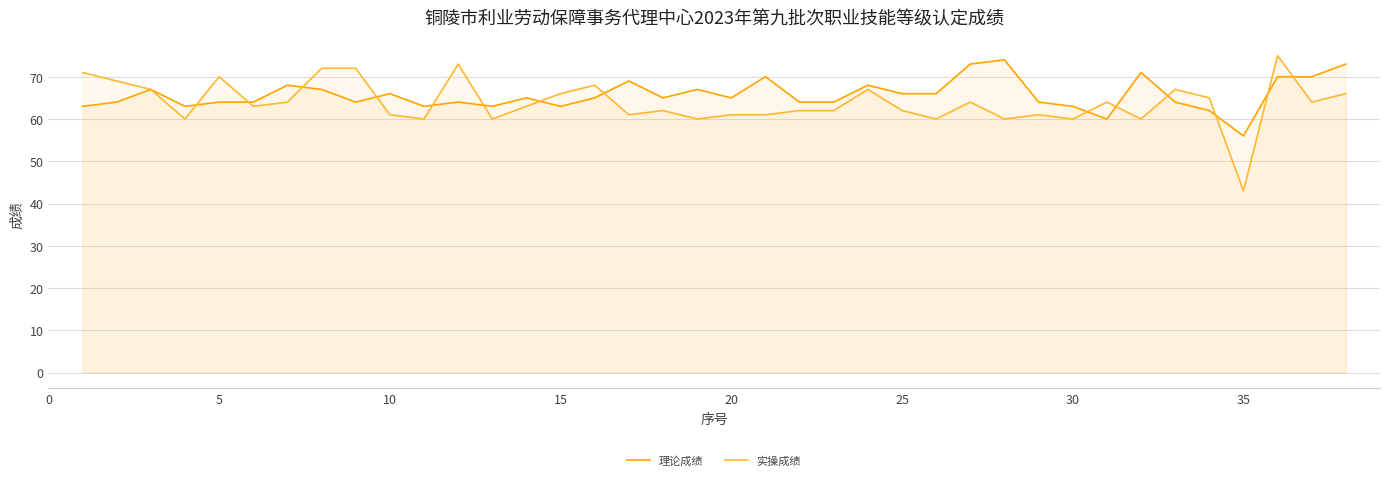

Which series has the widest spread of values?

实操成绩